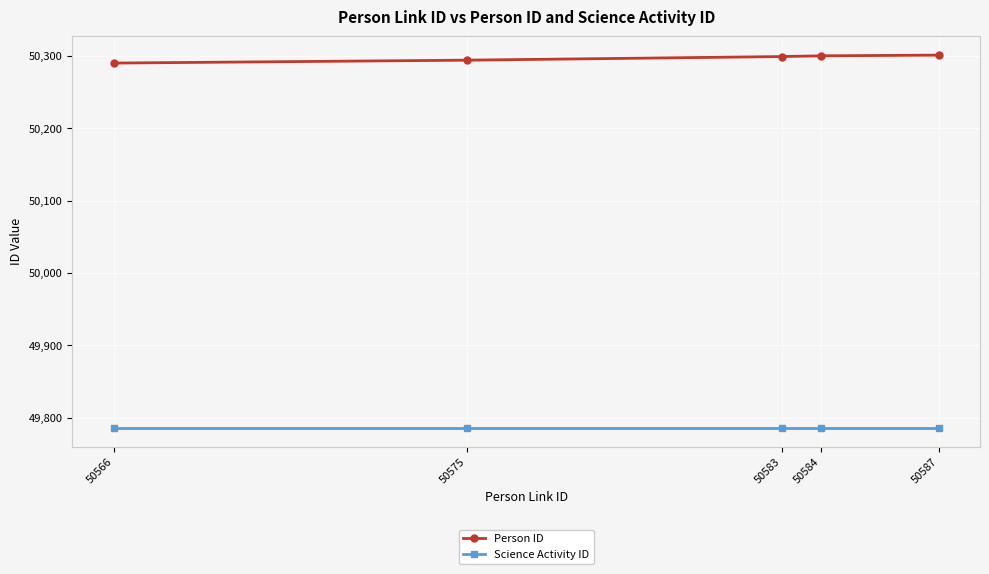

The value of Science Activity ID at 50587 is 49786. True or false?

True